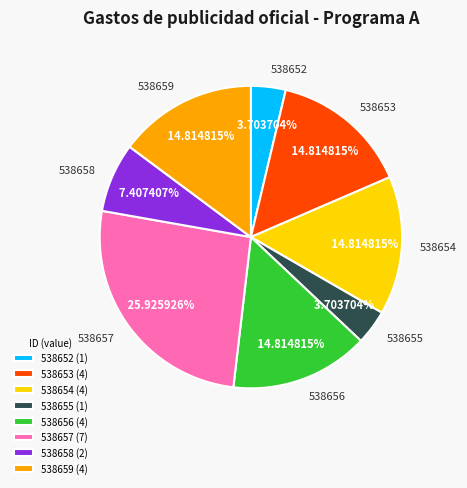

To the nearest percent, what is the combined percentage of 538656 and 538654?

30%